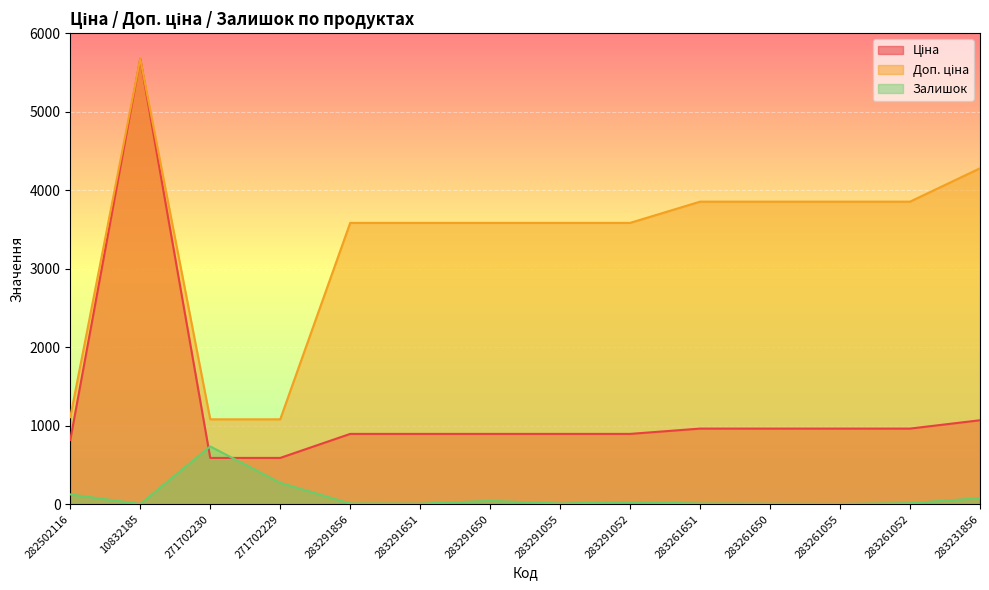

Reading left to right, extract all data points from this chart.

Ціна: 818.5	5673.8	589.9	589.9	895.9	895.9	895.9	895.9	895.9	963.5	963.5	963.5	963.5	1069.8
Доп. ціна: 1109.2	5673.8	1081.7	1081.7	3583.6	3583.6	3583.6	3583.6	3583.6	3854.0	3854.0	3854.0	3854.0	4279.1
Залишок: 125.0	3.0	736.0	273.0	9.0	7.0	43.0	9.0	27.0	9.0	6.0	4.0	13.0	78.0